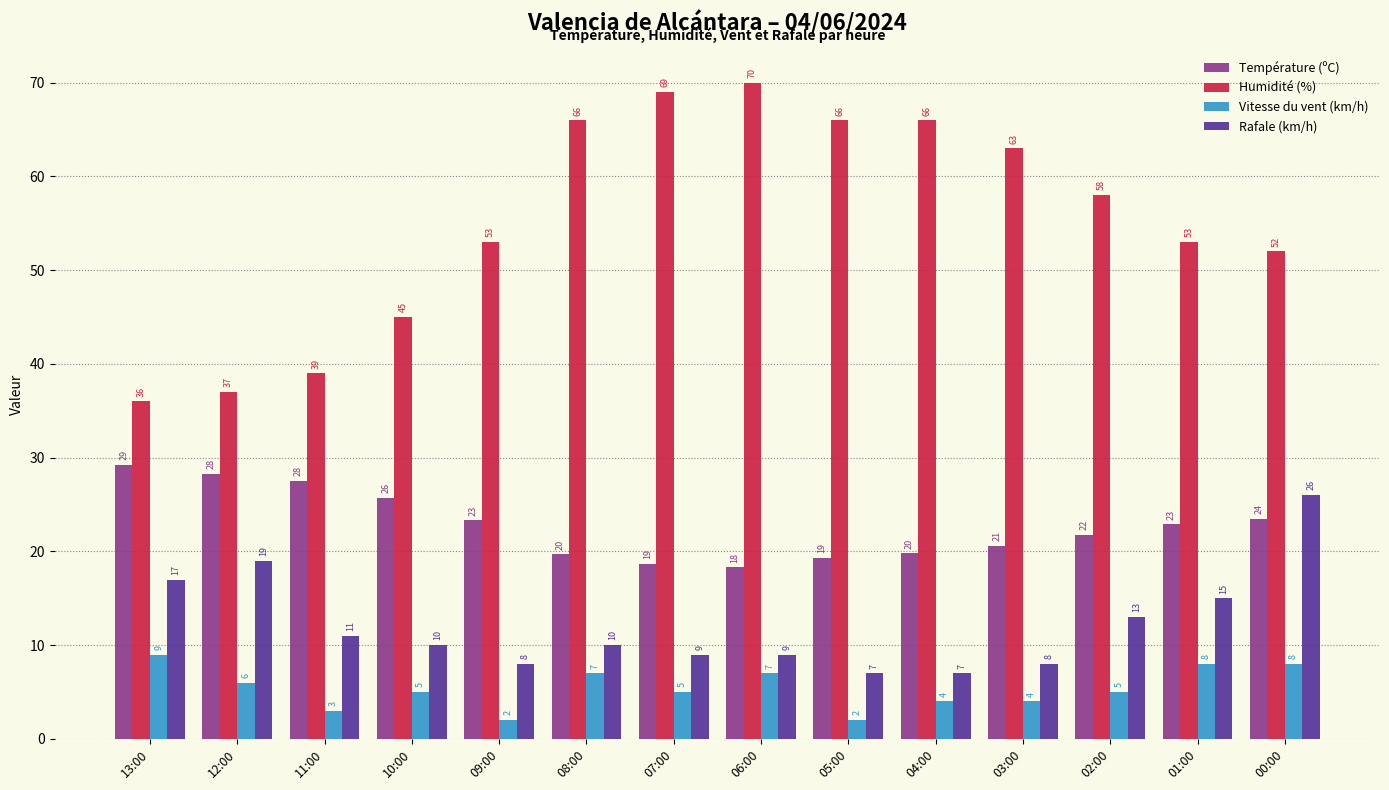

What is the difference between the second highest and minimum values in the Rafale (km/h) series?

12.0